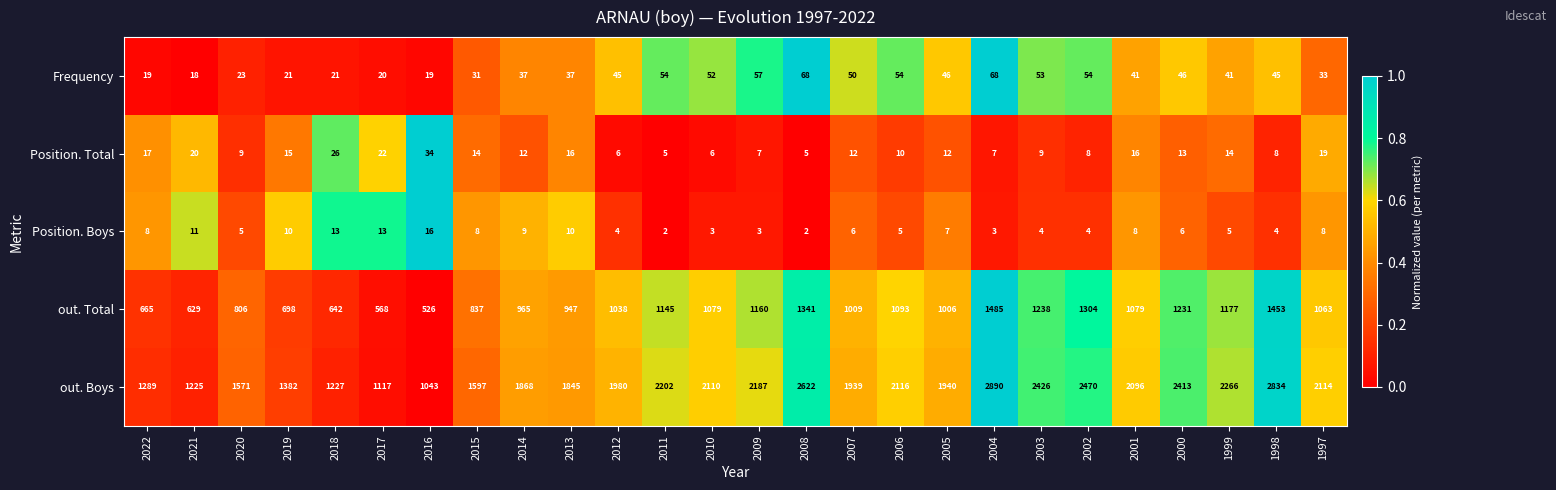

What is the sum of all Position. Boys values?

177